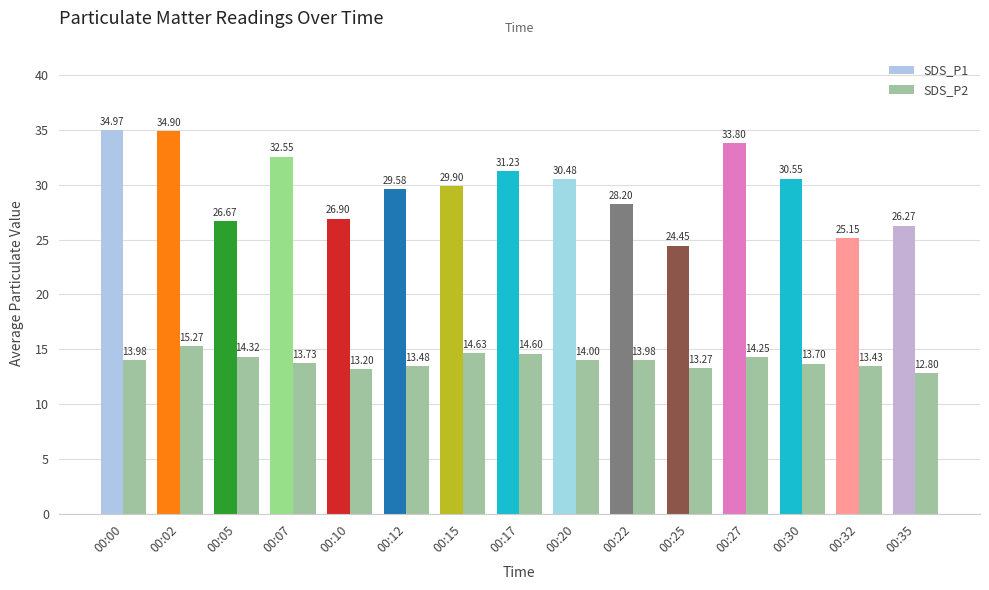

How many categories are shown in the chart?

15